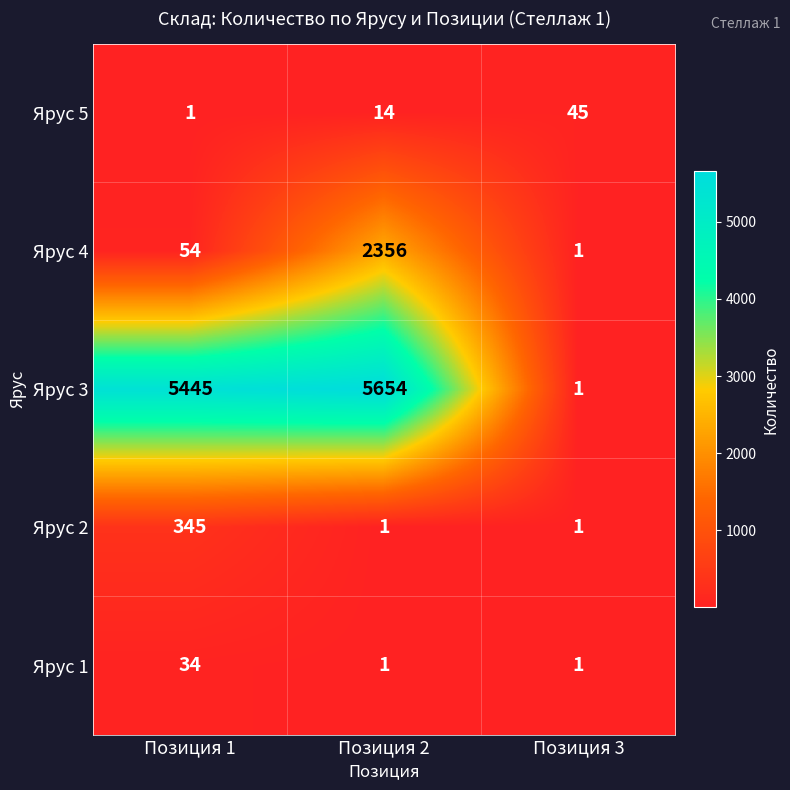

Which label corresponds to the largest value in the chart?

Позиция 2